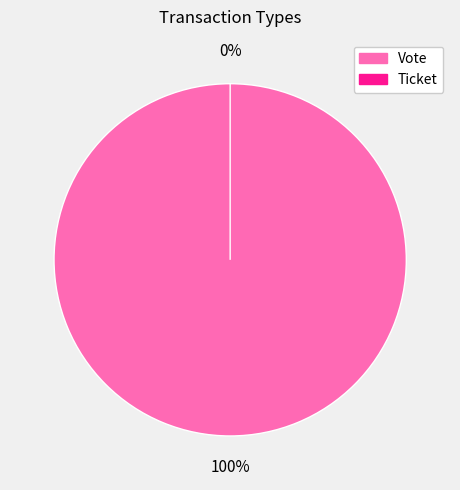

To the nearest percent, what is the difference between the Vote and Ticket slice percentages?

100%